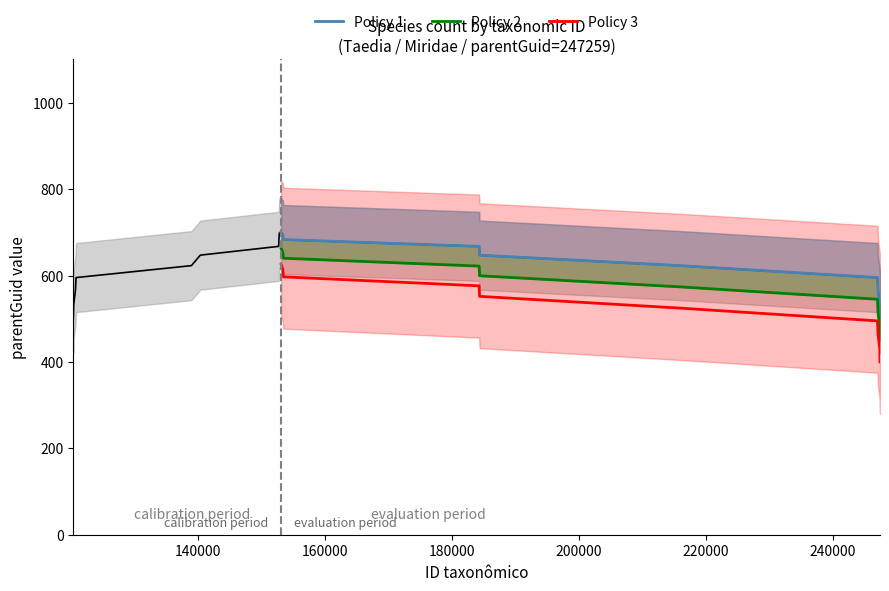

What is the lowest value of the Policy 3 series?

400.0